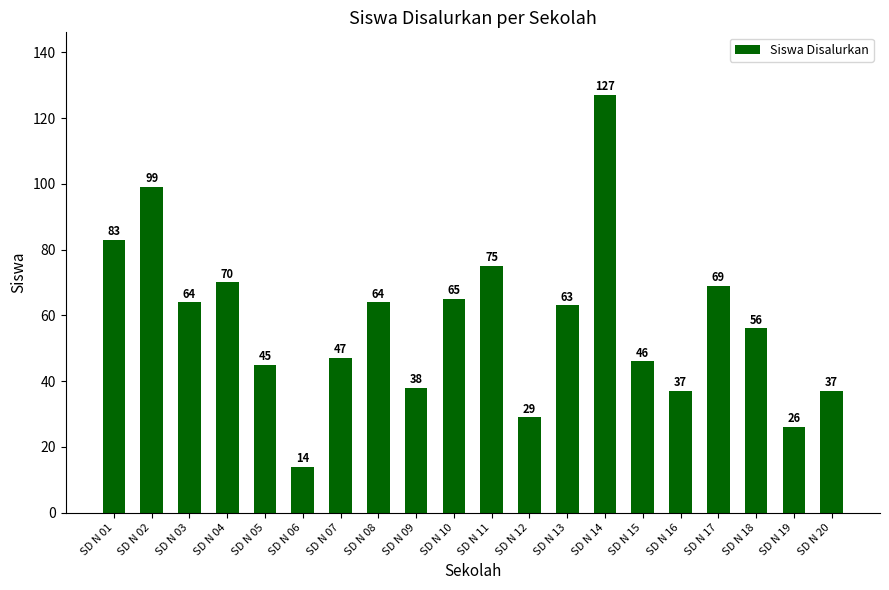

Where does the data first go above 63?

SD N 01